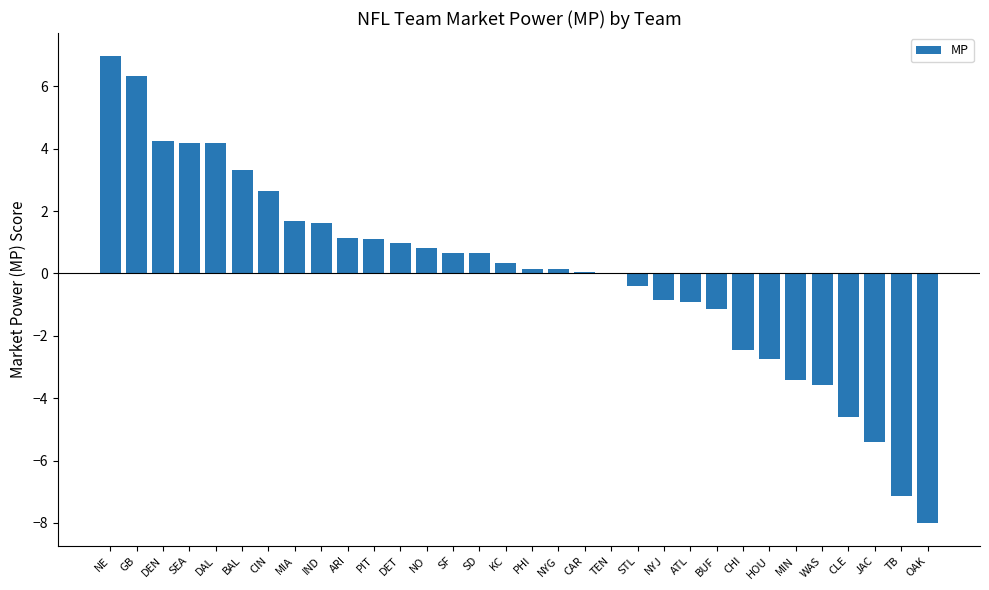

What is the approximate value at IND?

1.6